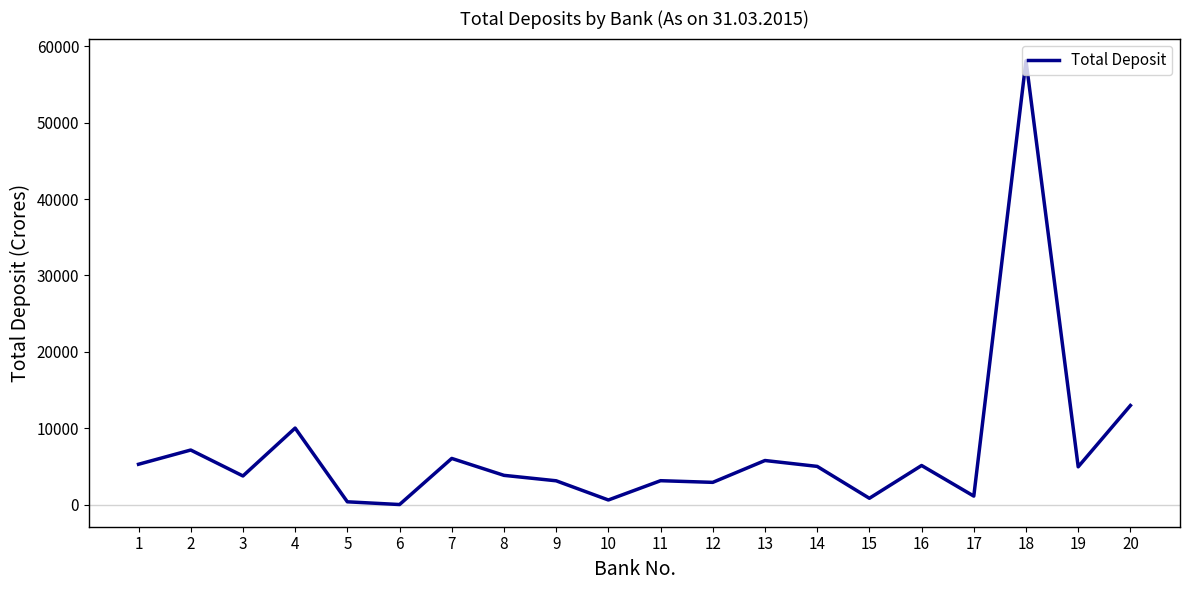

Which has a higher value, 7 or 3?

7